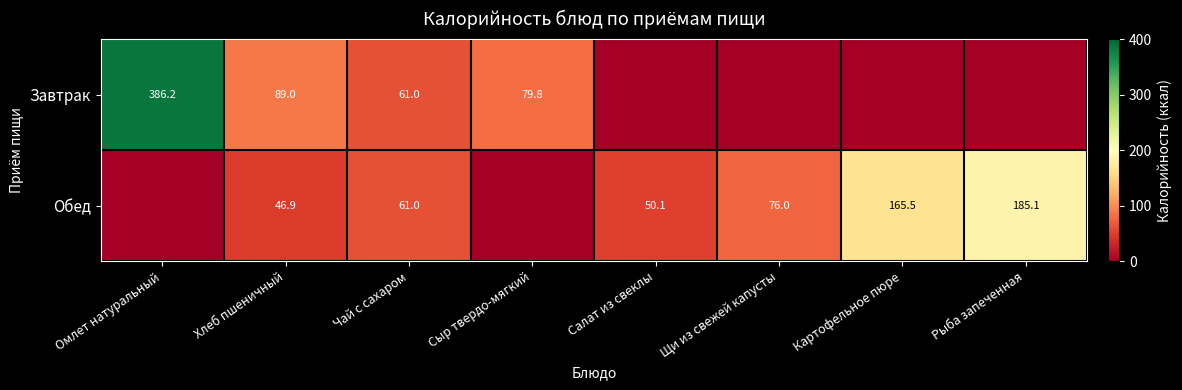

True or false: Обед has a value of 50.1 at Салат из свеклы.

True